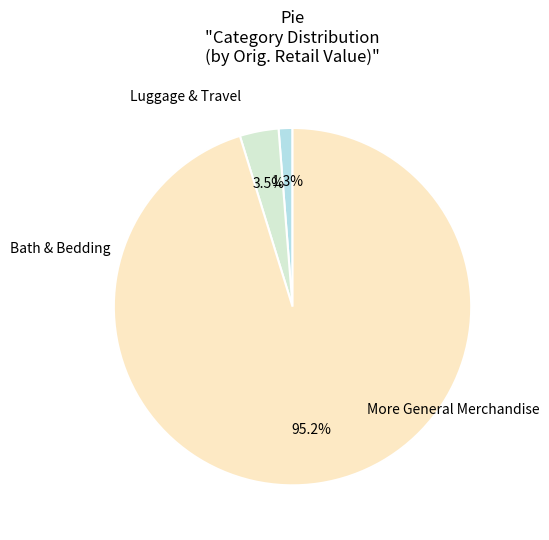

Is there any slice that represents more than half of the pie?

Yes